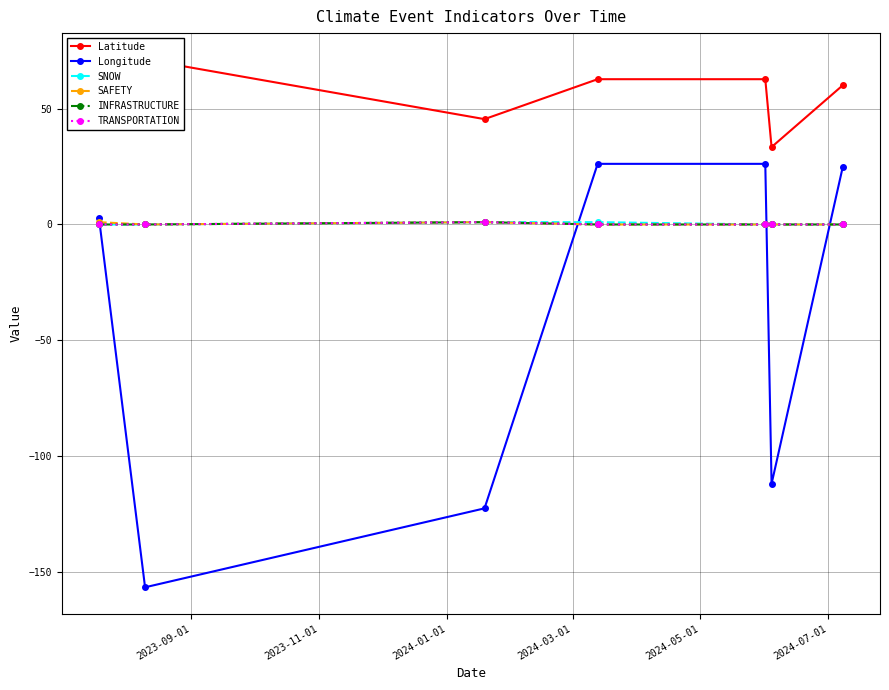

What is the difference between the maximum and minimum values in the SAFETY series?

1.0